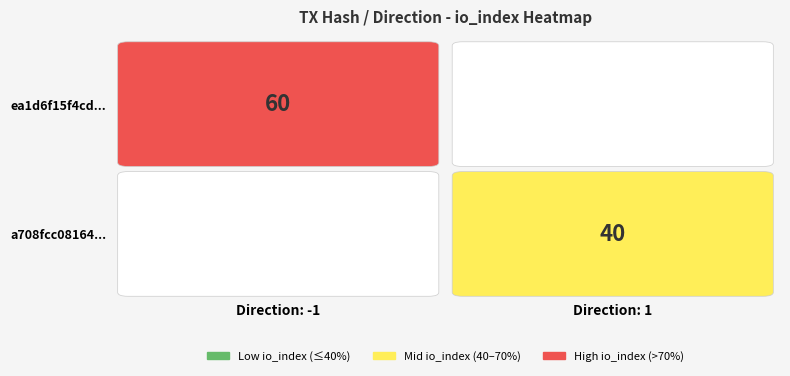

Which series changed the most between direction and io_index?

ea1d6f15f4cd108d41c752ac0c5dff4fae00786...